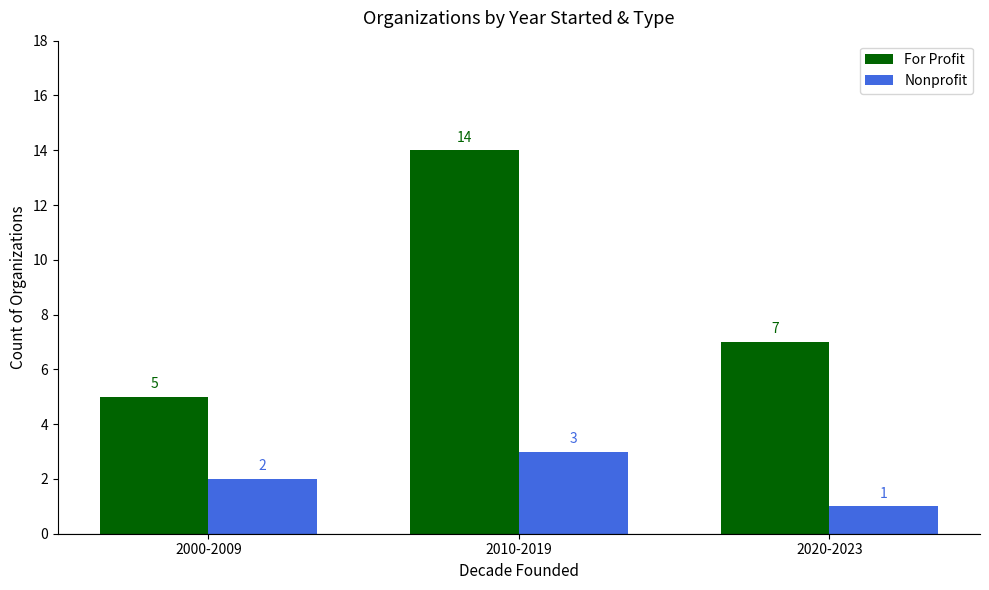

At which category is the sum across all series the highest?

2010-2019